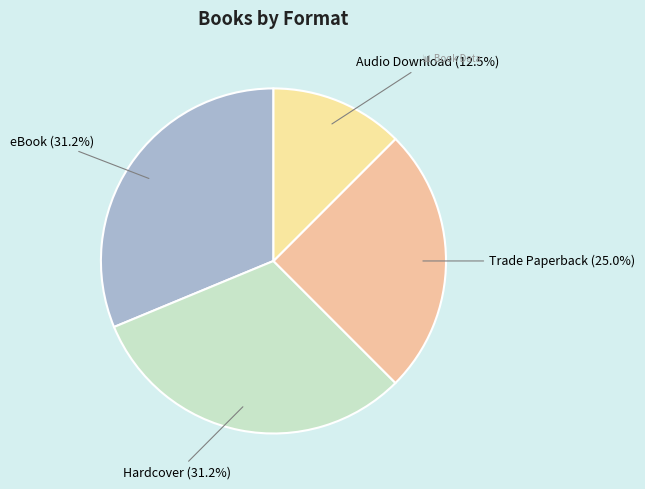

Is there a majority slice in this chart?

No